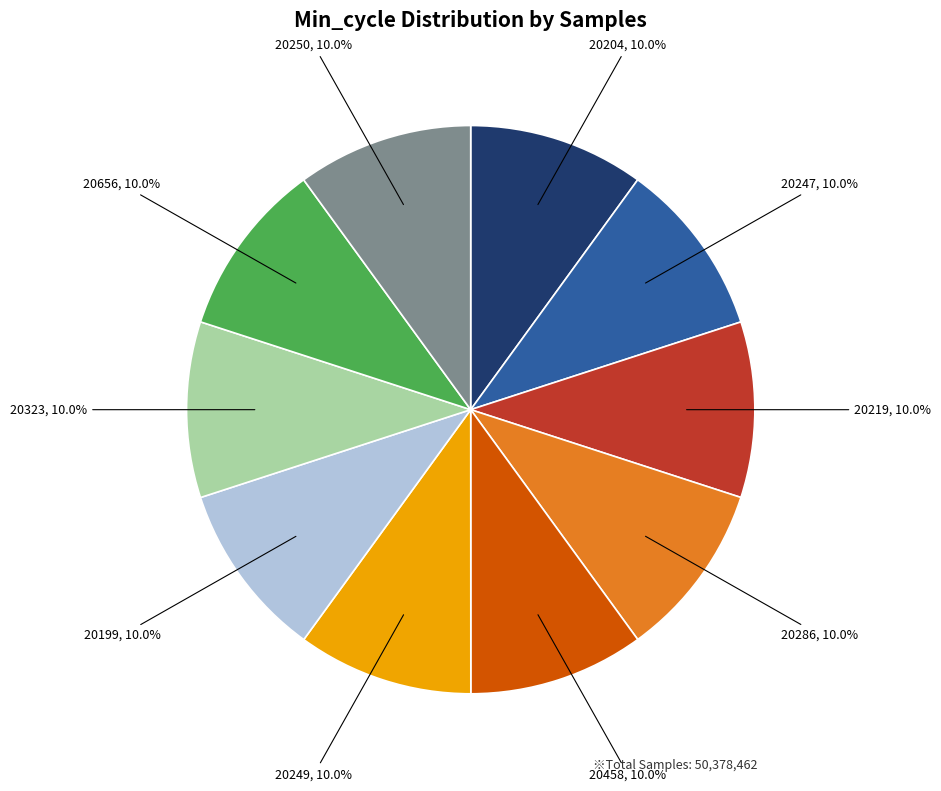

Is there any slice that represents more than half of the pie?

No